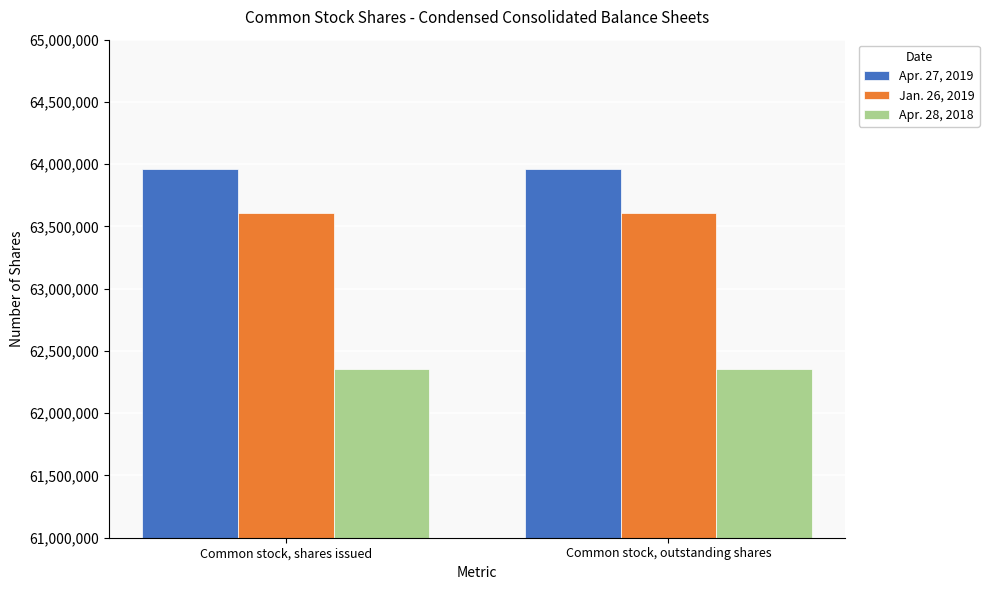

At Common stock, outstanding shares, list the series in order from largest to smallest.

Apr. 27, 2019, Jan. 26, 2019, Apr. 28, 2018